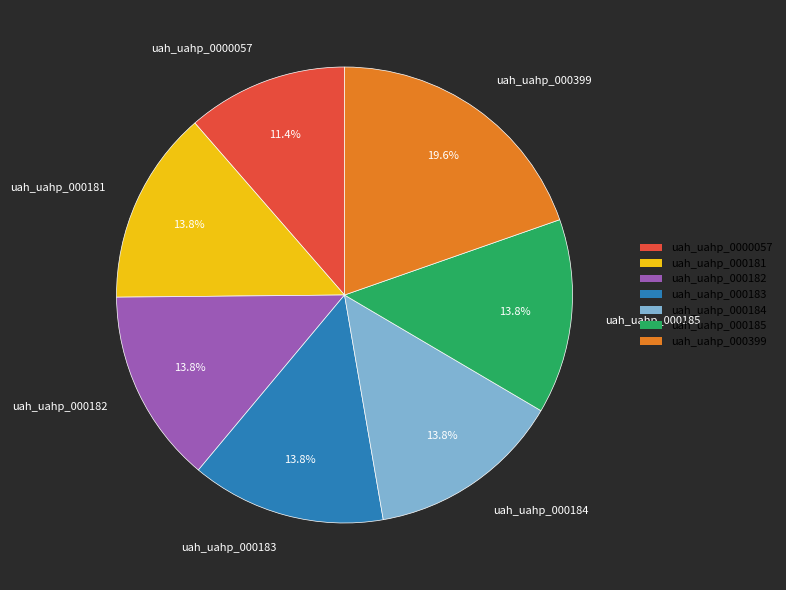

To the nearest percent, what is the average slice percentage?

14%